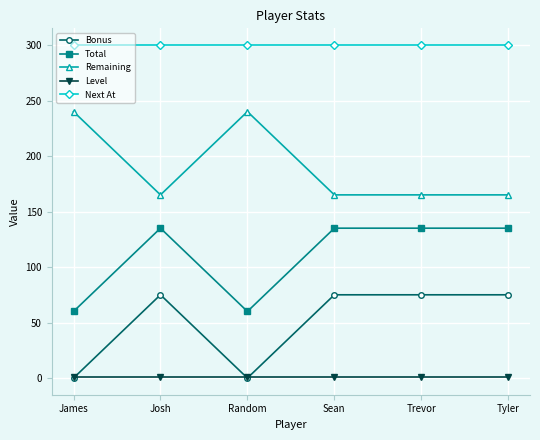

What is the minimum value for Total?

60